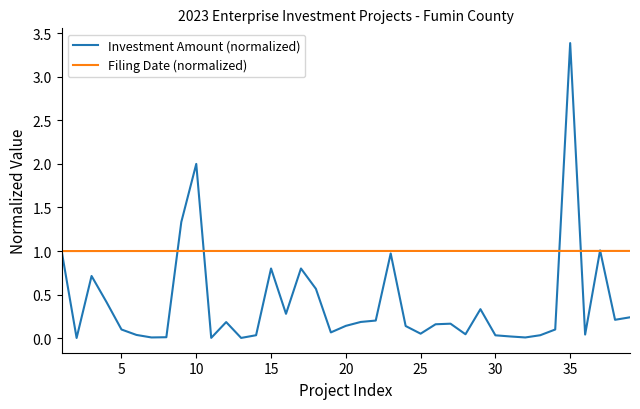

Which series has the largest range (max minus min)?

Investment Amount (normalized)